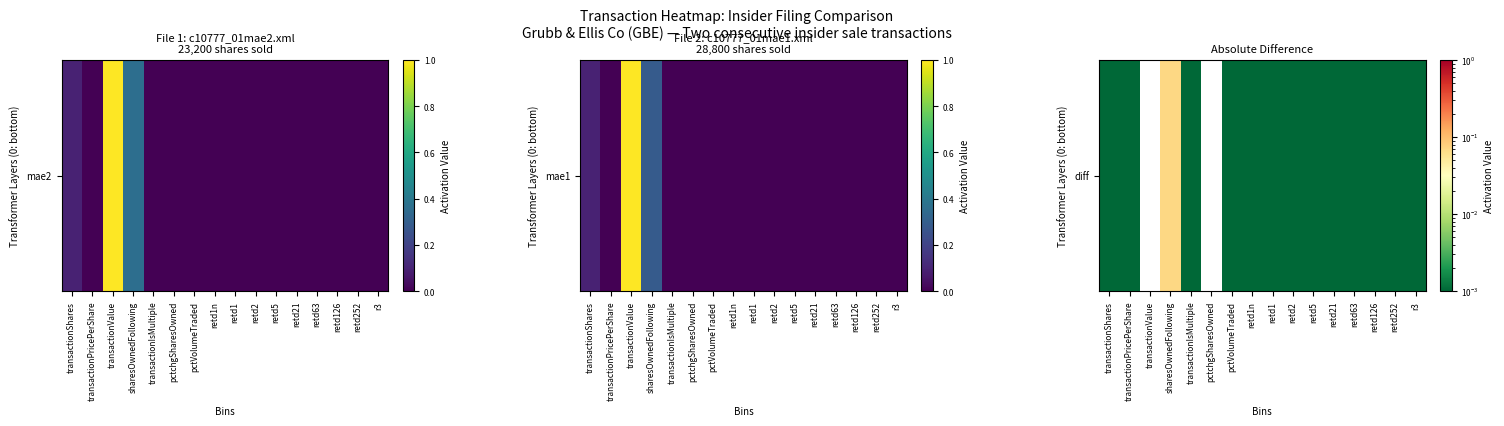

List the labels in order of value, smallest first.

transactionValue, pctchgSharesOwned, transactionIsMultiple, pctVolumeTraded, retd1n, retd1, retd2, retd5, retd21, retd63, retd126, retd252, r3, transactionPricePerShare, transactionShares, sharesOwnedFollowing